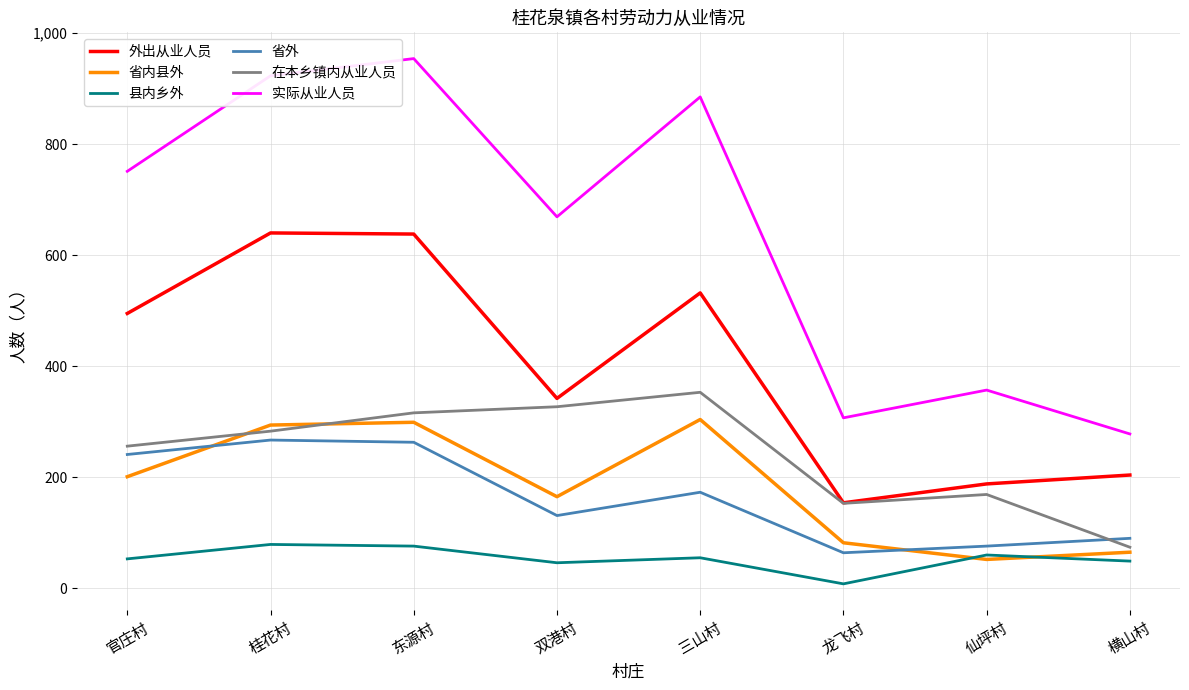

Is the value of 实际从业人员 at 龙飞村 greater than the value of 省外 at 三山村?

Yes